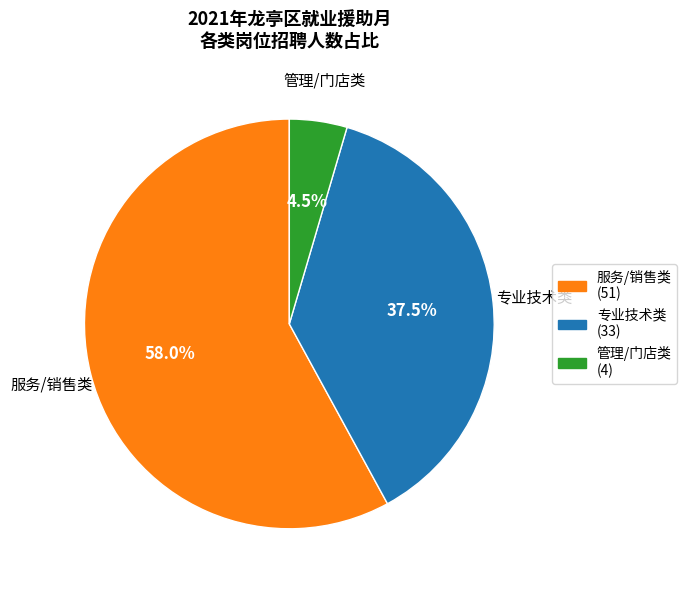

Is there any slice that represents more than half of the pie?

Yes